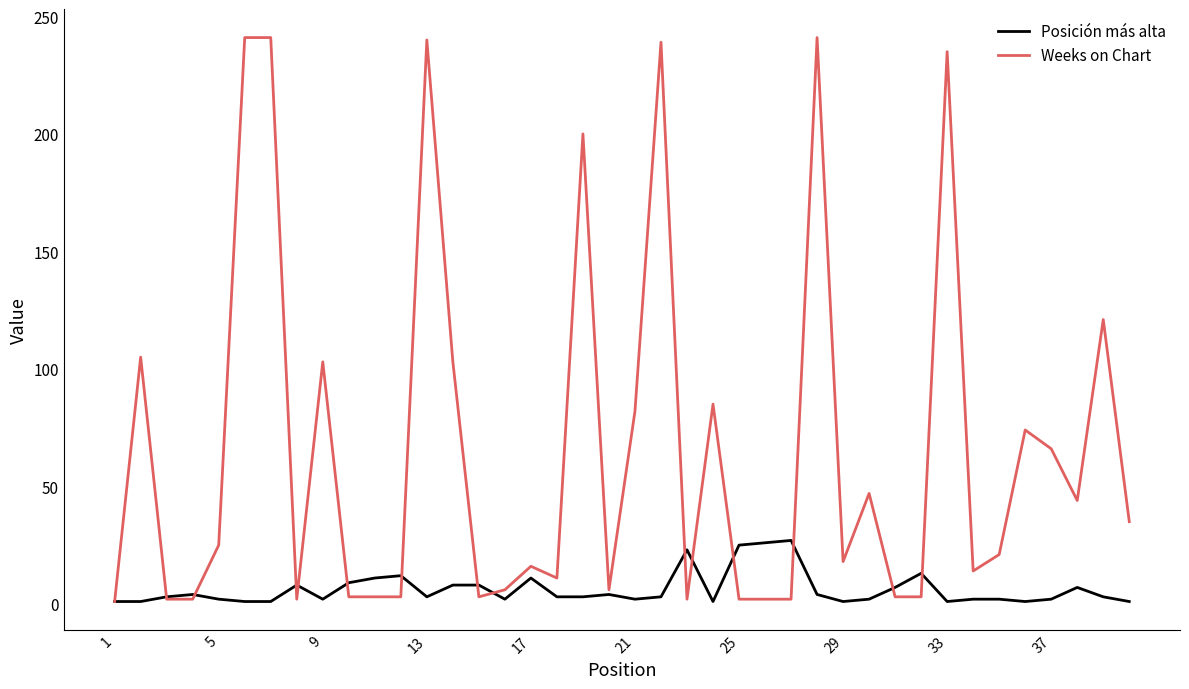

Rank the series by their maximum value, from highest to lowest.

Weeks on Chart, Posición más alta